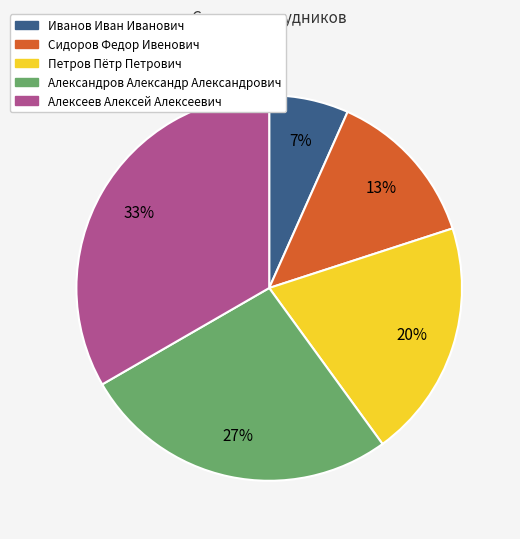

Approximately how many times larger is the value at Петров Пётр Петрович compared to Алексеев Алексей Алексеевич?

0.6